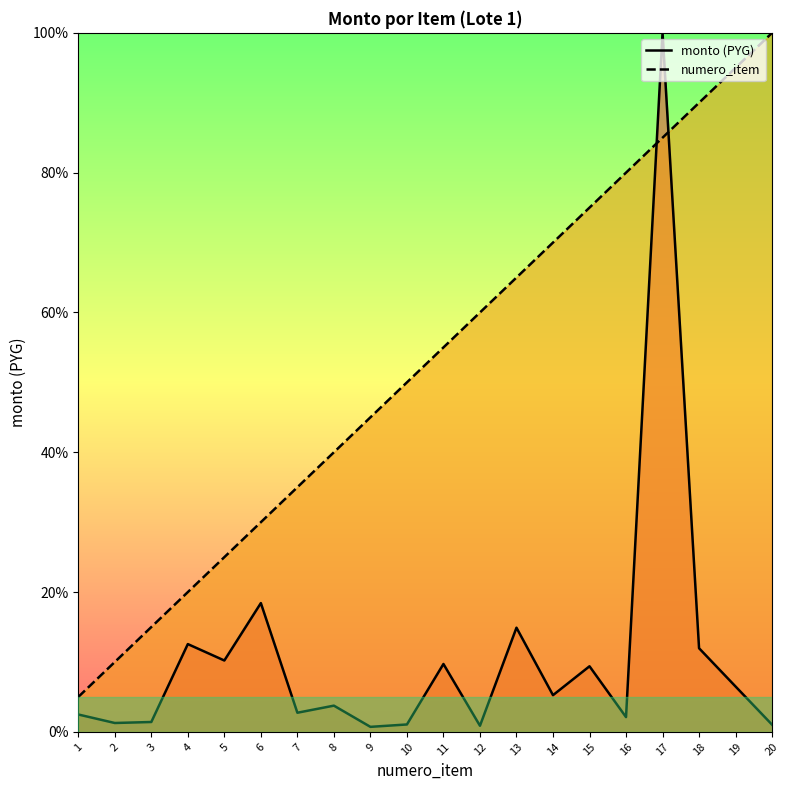

True or false: monto (PYG) has a value of 0.3 at 2.

False